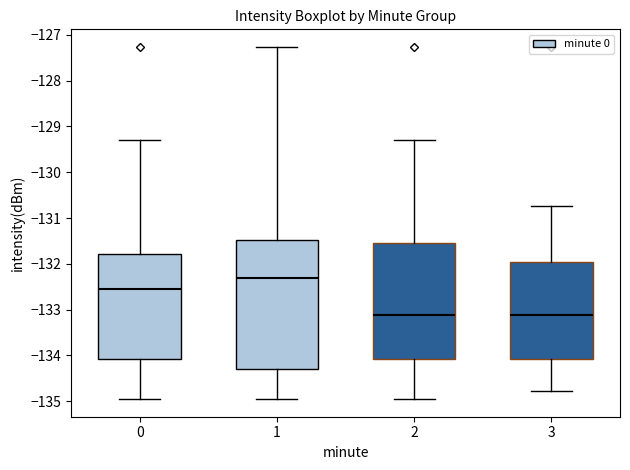

Which box is the tallest, from its lower edge to its upper edge?

1